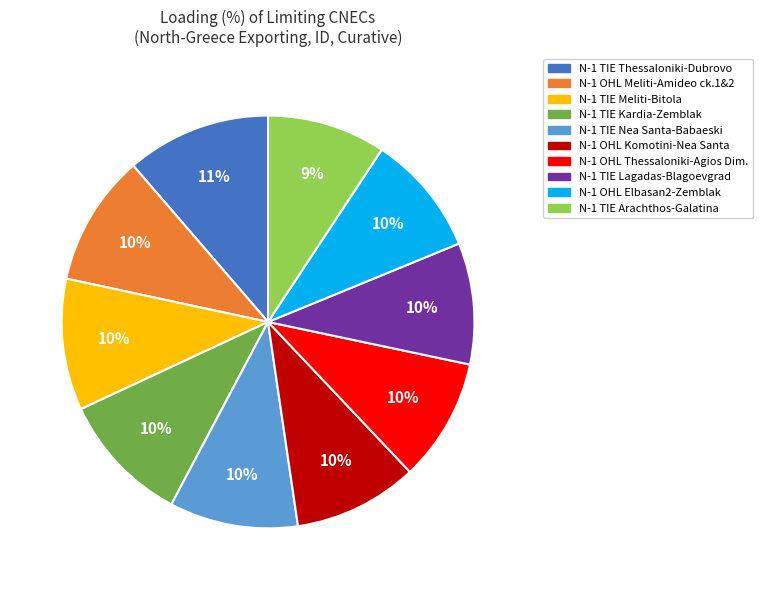

To the nearest percent, what is the difference between the largest and smallest slice percentages?

2%